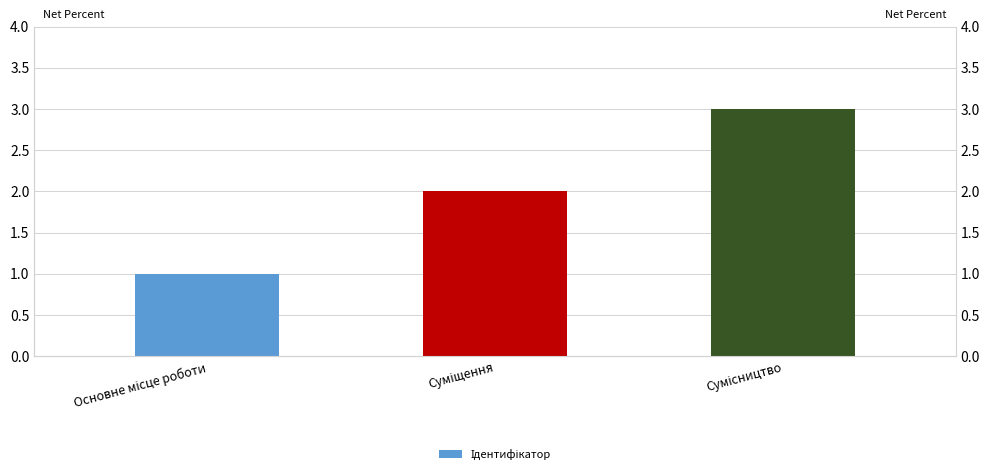

True or false: the data shows 3 at Сумісництво.

True